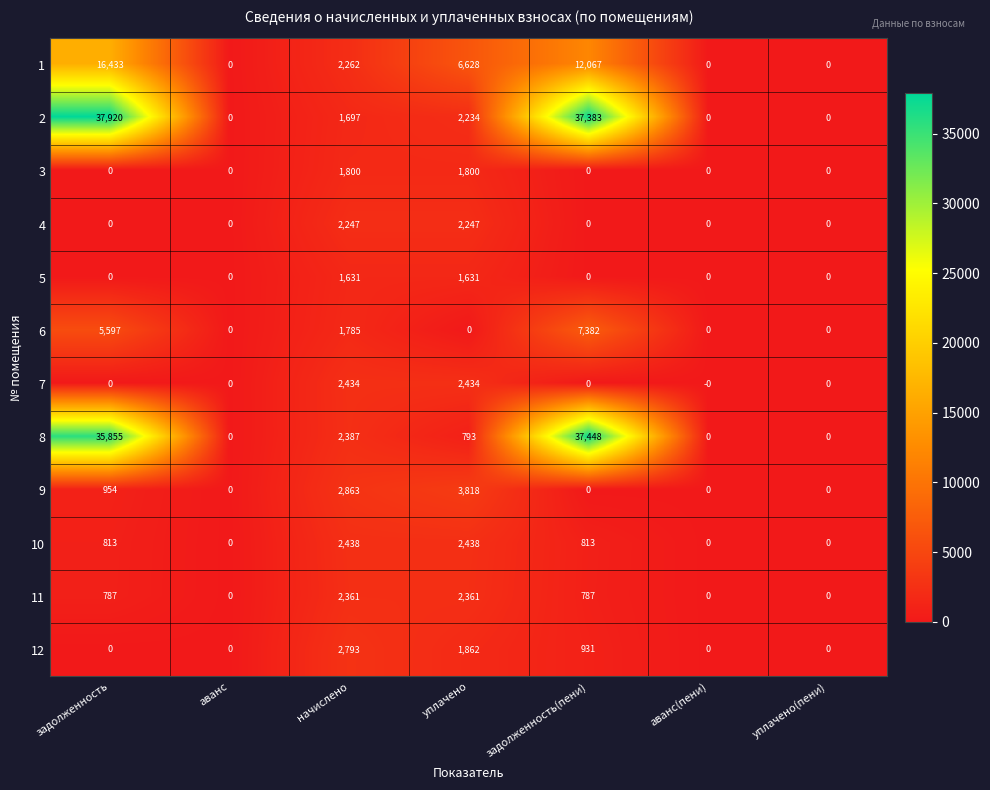

How many positive values does the 12 series have?

3